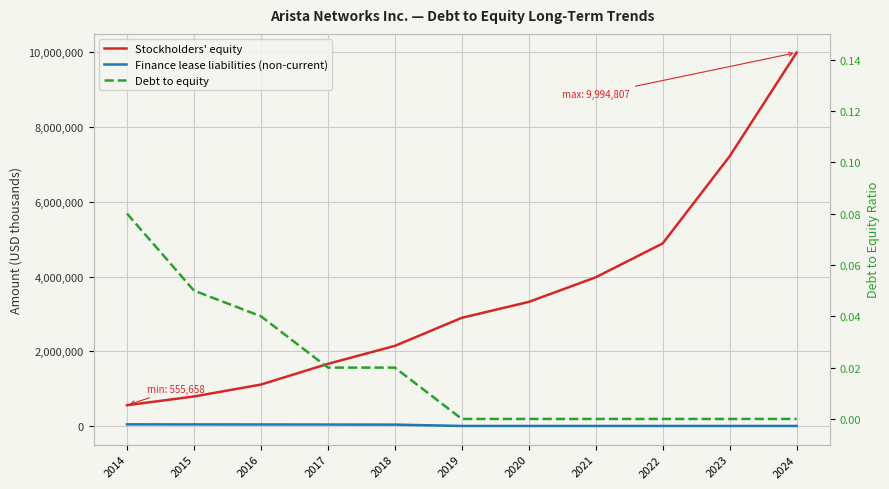

Reading left to right, transcribe all the data shown in this chart.

Stockholders' equity: 555658.0	788152.0	1107820.0	1661914.0	2143389.0	2894686.0	3320291.0	3978600.0	4885820.0	7219059.0	9994807.0
Finance lease liabilities (non-current): 42547.0	41210.0	39593.0	37673.0	35431.0	0.0	0.0	0.0	0.0	0.0	0.0
Debt to equity: 0.1	0.1	0.0	0.0	0.0	0.0	0.0	0.0	0.0	0.0	0.0